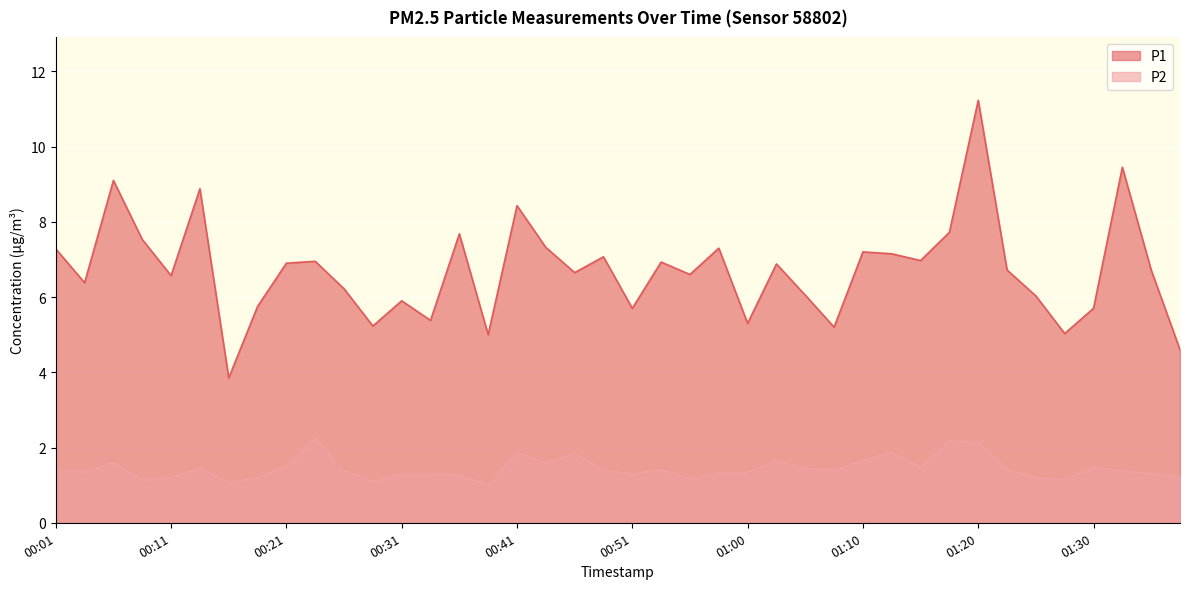

What is the value of the P1 point at the 7th from the left?

3.9